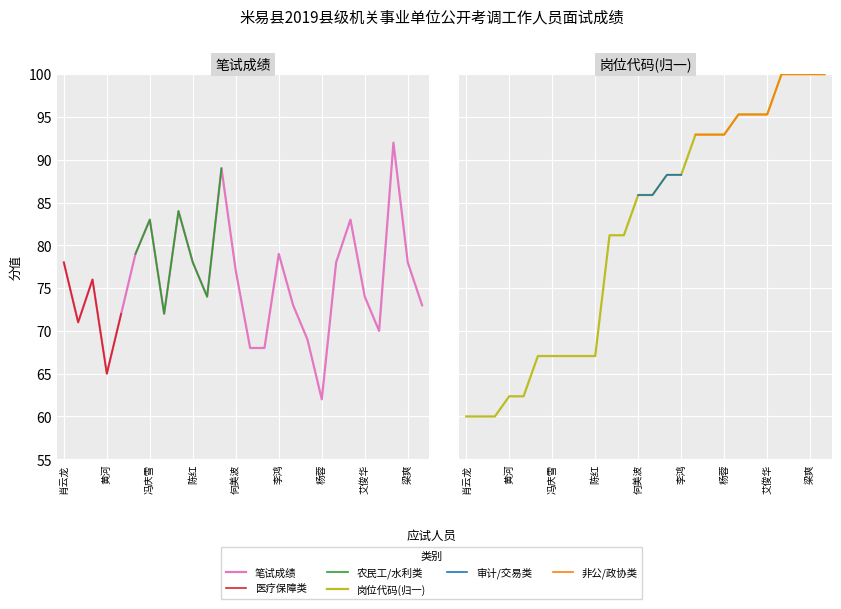

What is the difference between the 岗位代码 values at 彭艳 and 王梓璟?

9.4